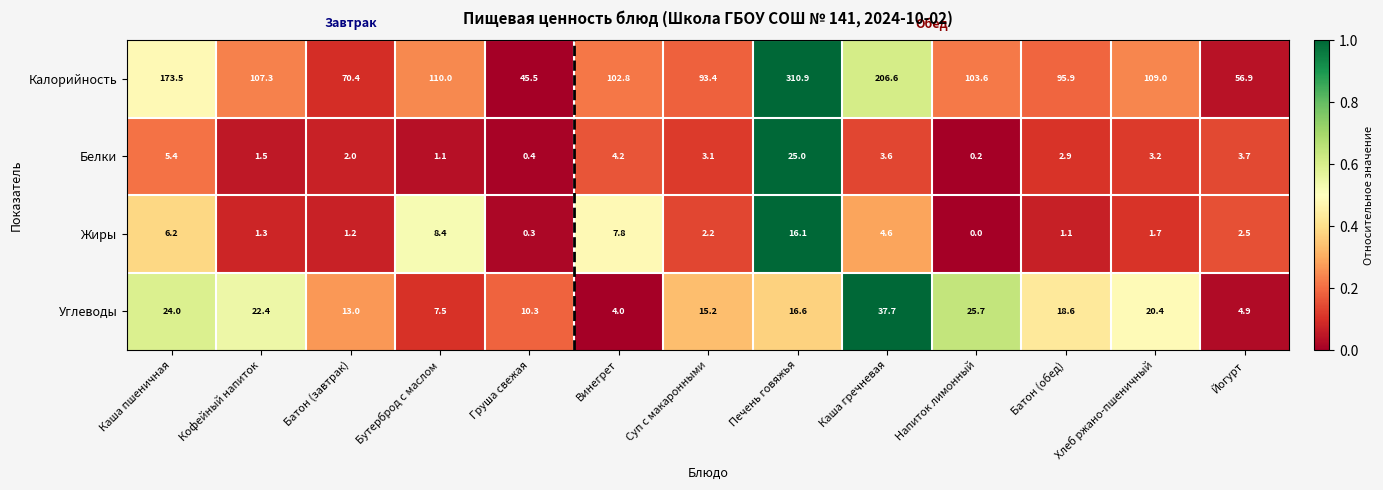

List the series in order of their peak value, lowest first.

Жиры, Белки, Углеводы, Калорийность